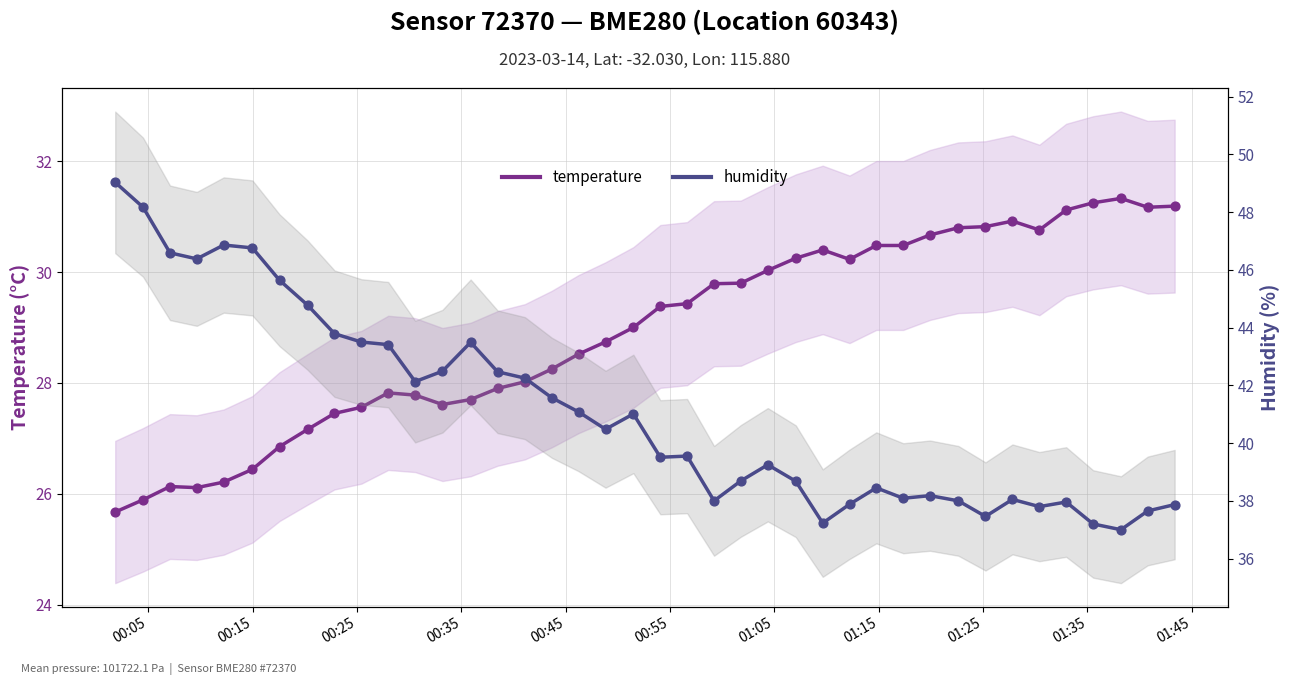

At how many categories does at least one series exceed 35?

40